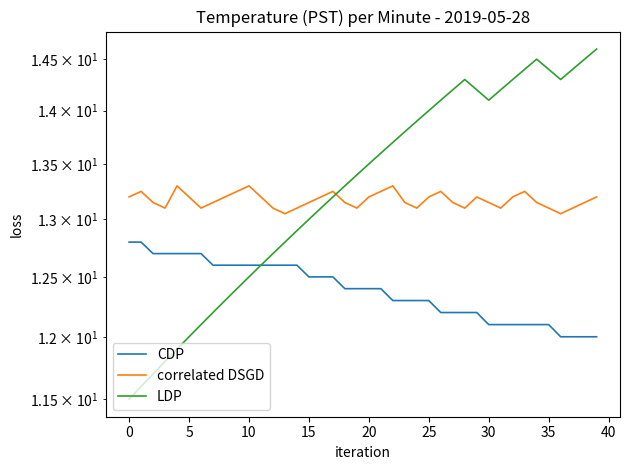

Which category has the highest value in the LDP series?

39